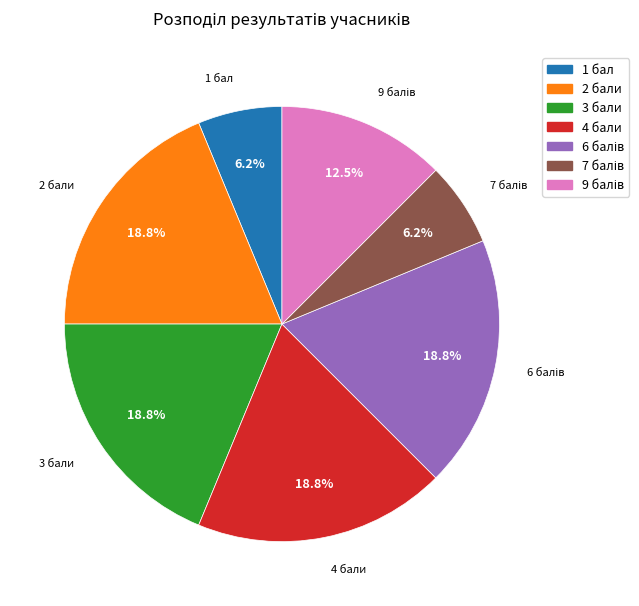

Is it true that 4 is 8% of the pie?

False